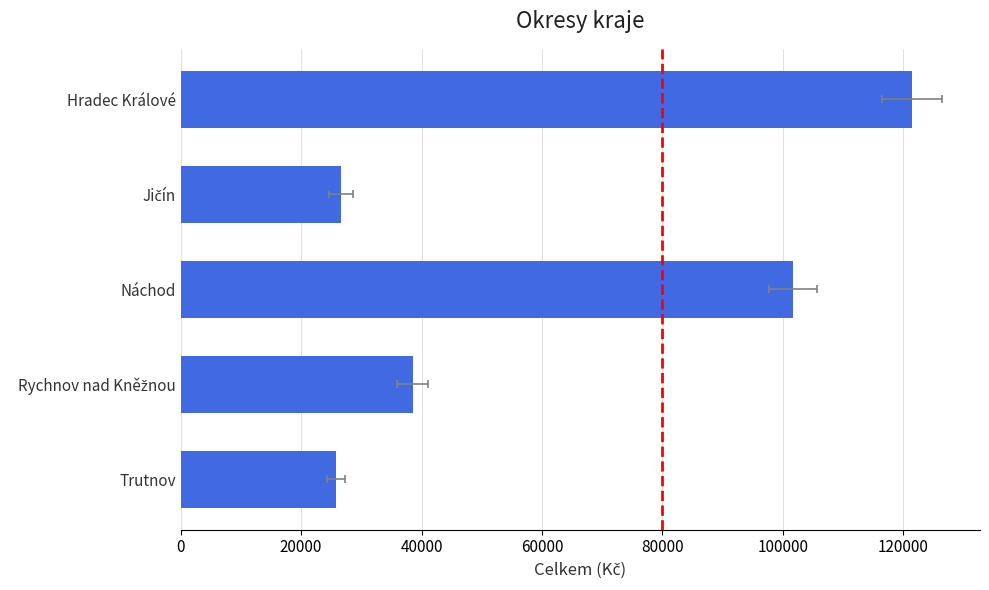

Are the bars horizontal?

Yes